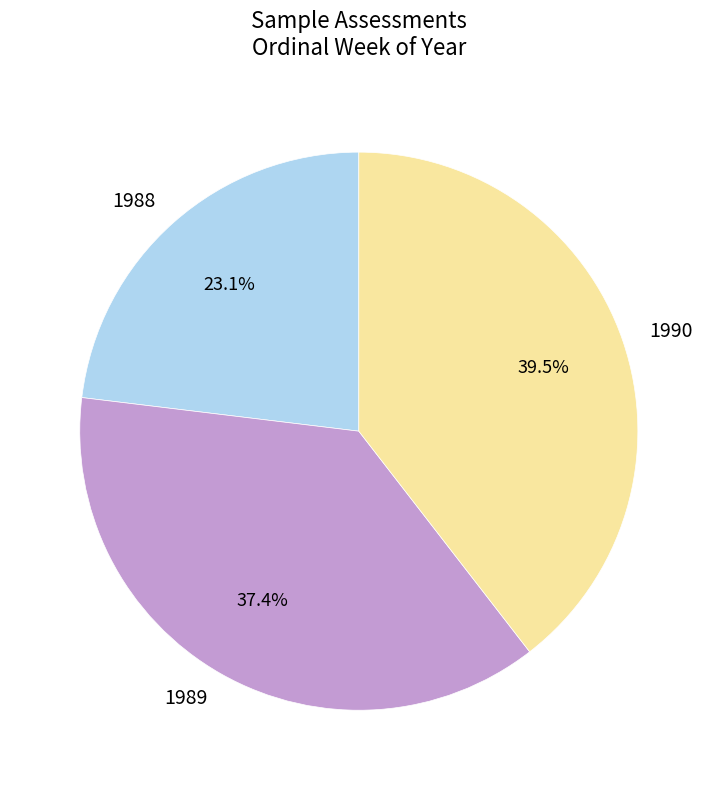

Rank the categories by value from highest to lowest.

1990, 1989, 1988